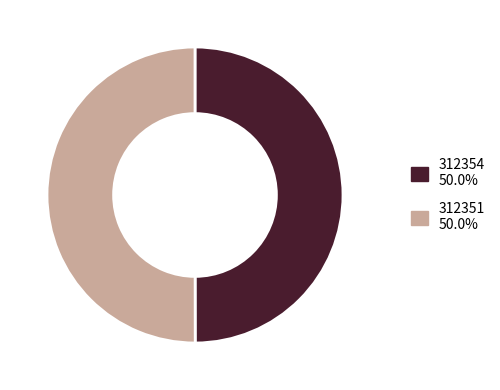

How many slices are in this pie chart?

2